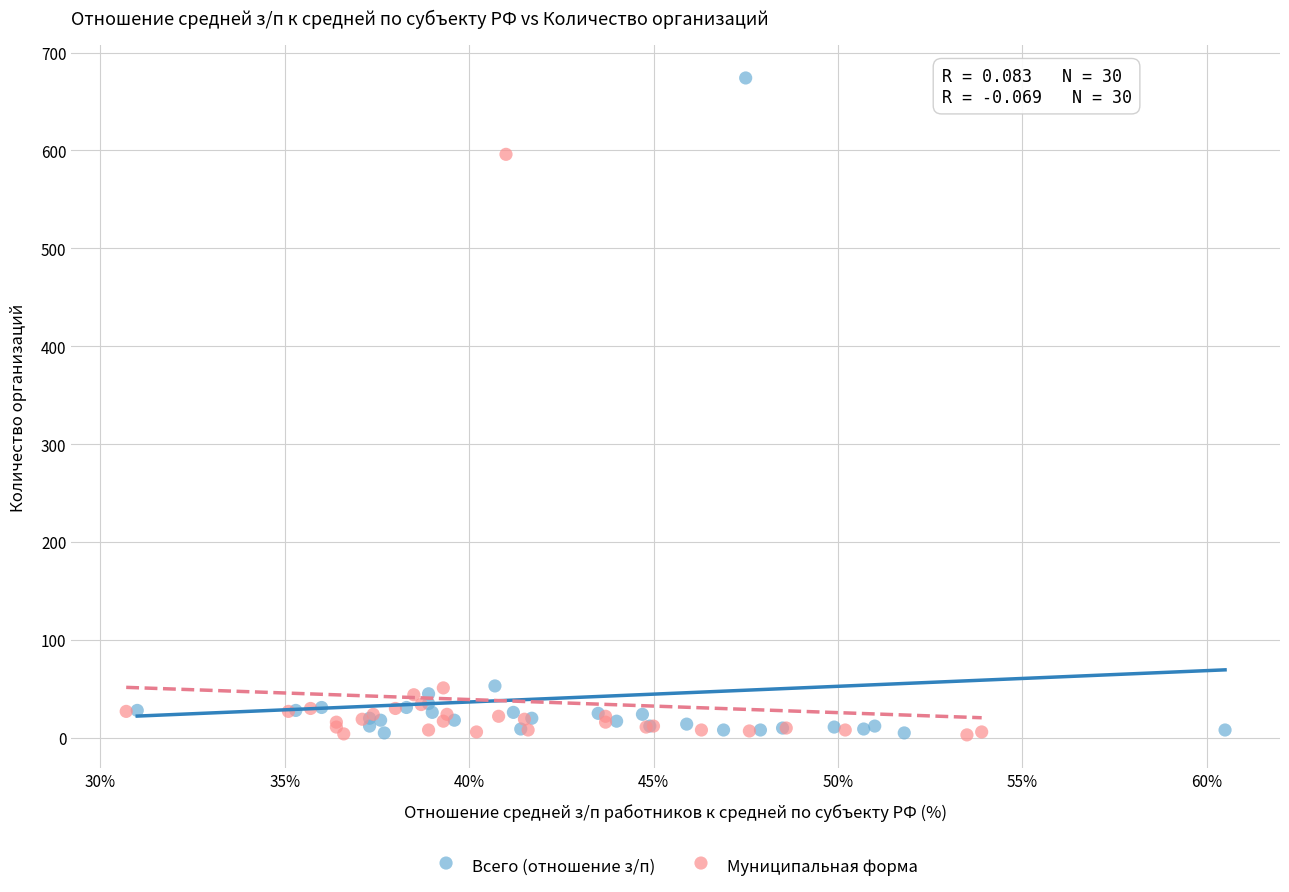

Which series reaches the maximum Y coordinate?

Всего (отношение з/п)